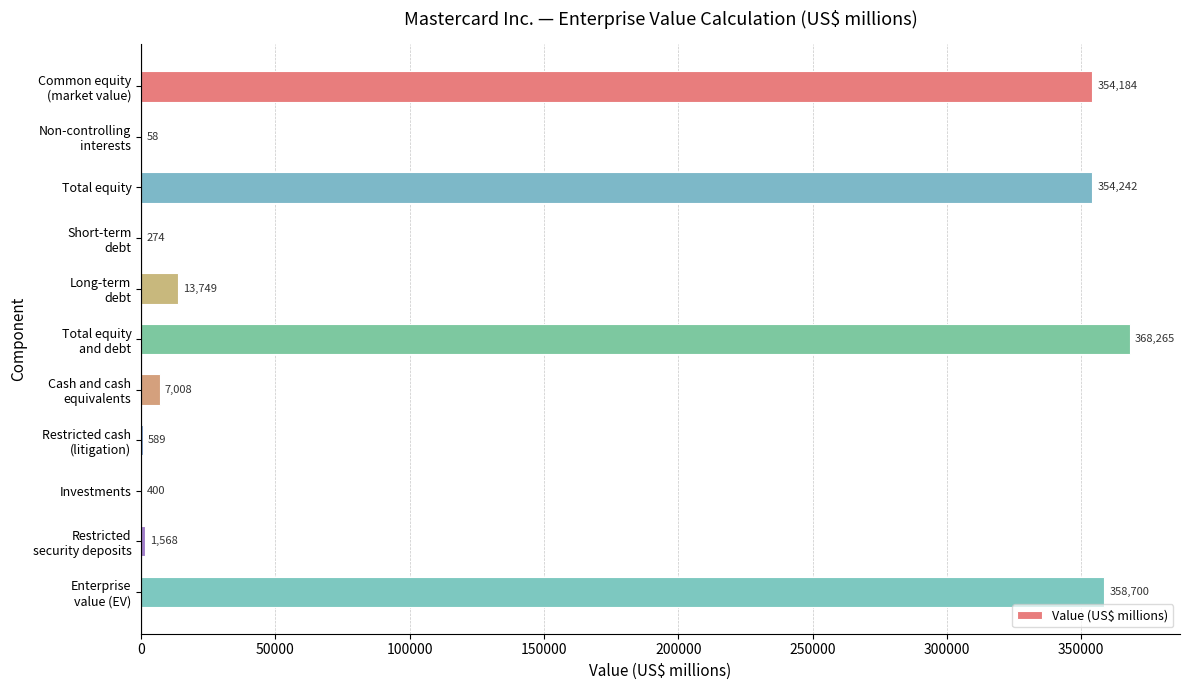

What is the maximum value shown in the chart?

368265